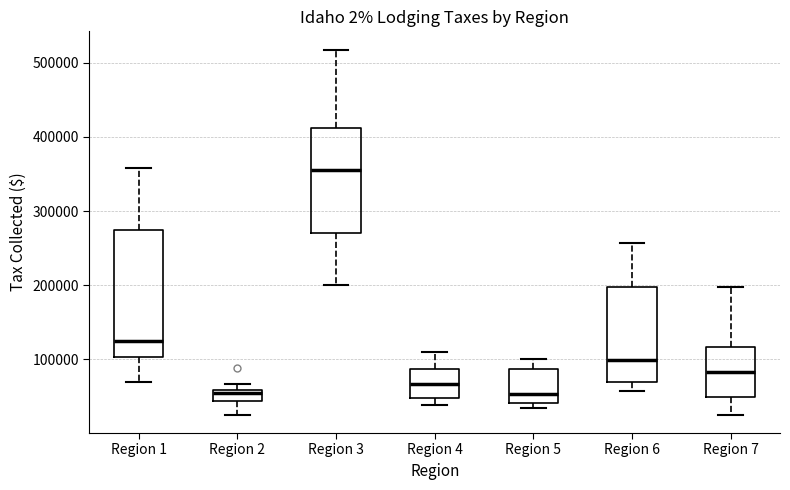

Which box is the tallest, from its lower edge to its upper edge?

Region 1